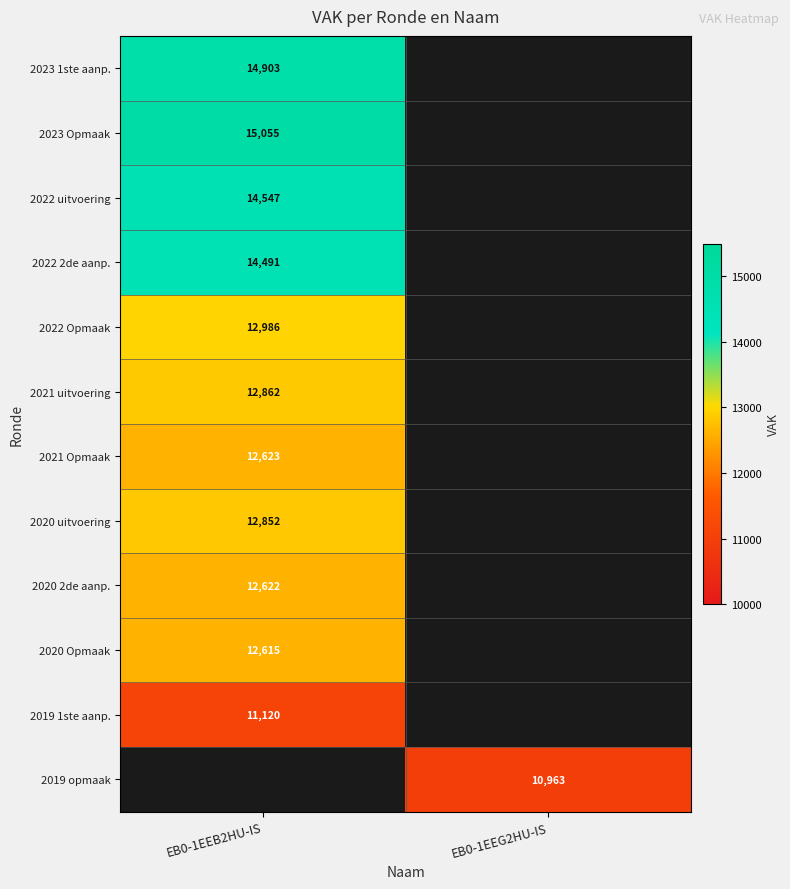

Is it true that 2022 Opmaak equals 12986 at EB0-1EEB2HU-IS?

True